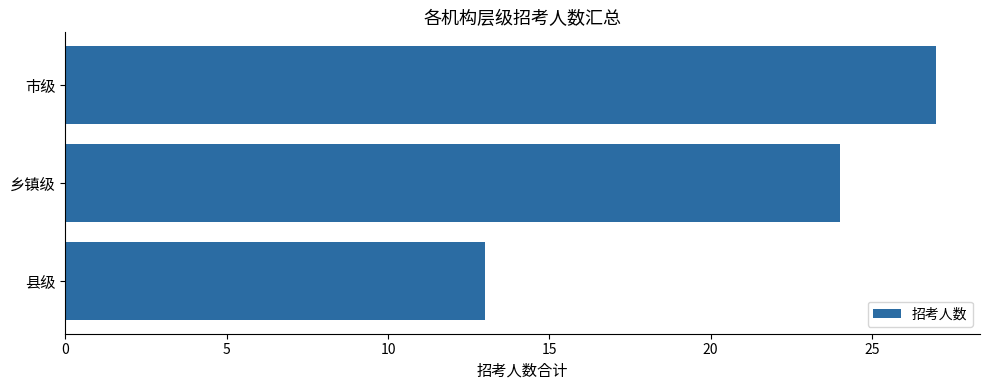

Count the values in the range 13 to 27.

3